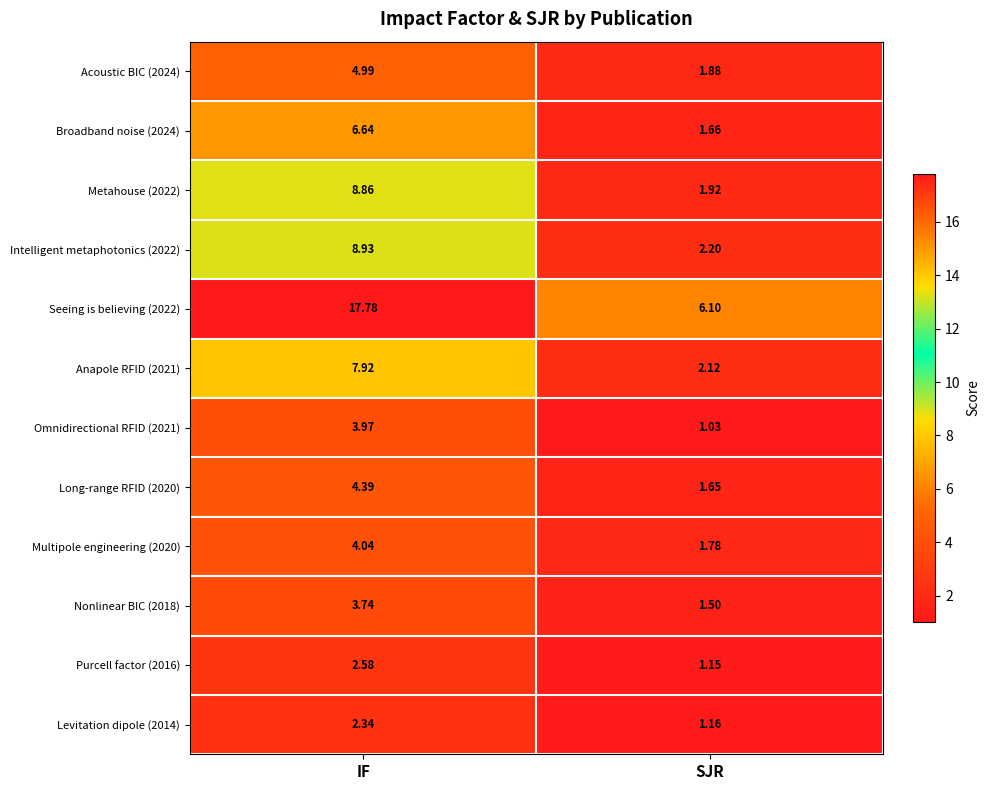

At which category does the chart reach its peak across all series?

IF